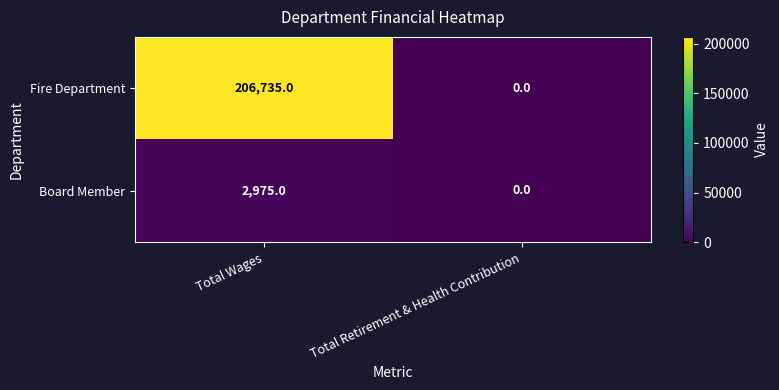

What is the sum of all Board Member values?

2975